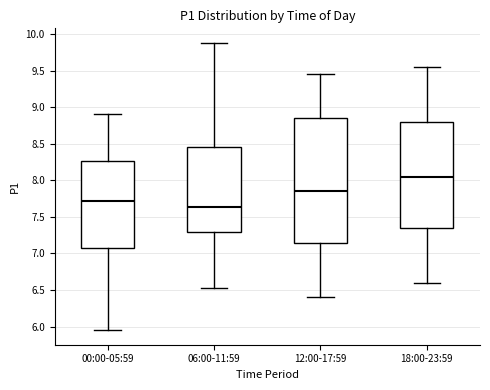

Where is the lower edge of the box for 00:00-05:59 on the y-axis? The values are not printed on the chart, so give them approximately, as read against the axis.

7.05